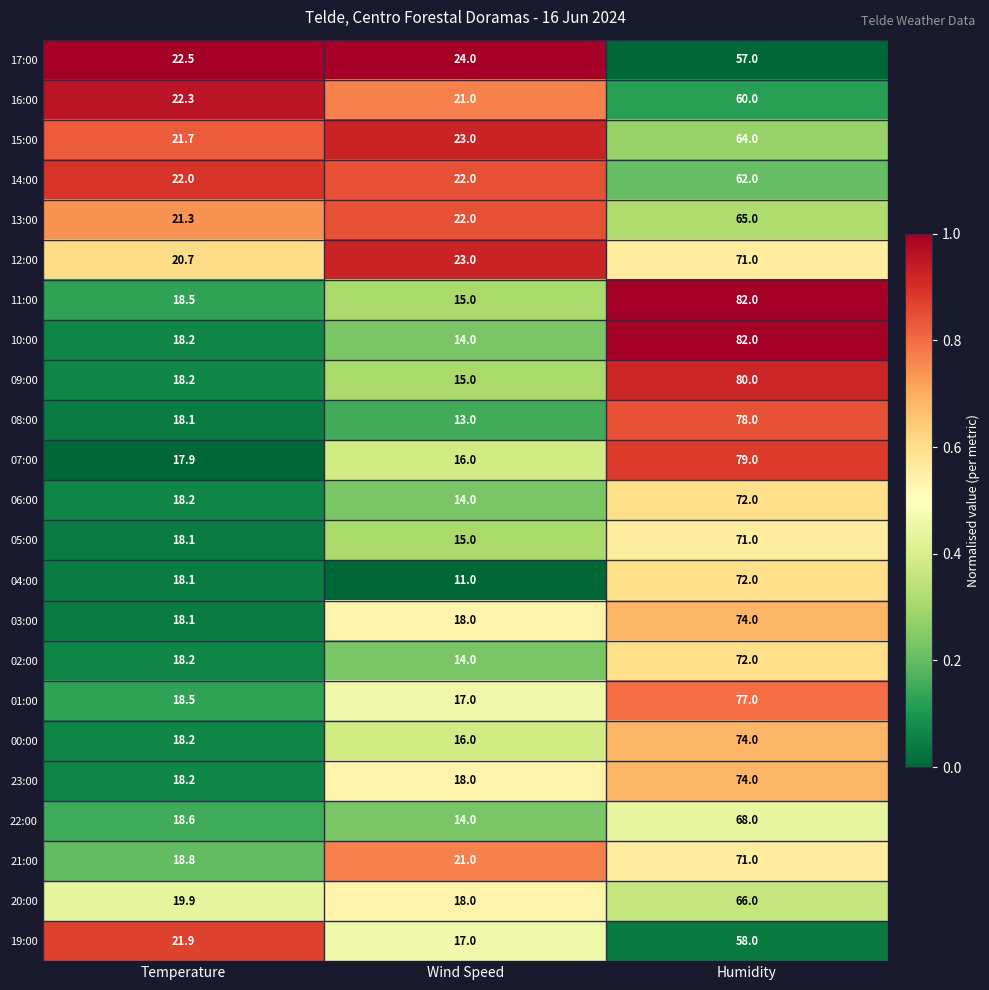

What is the sum of all 22:00 values?

100.6